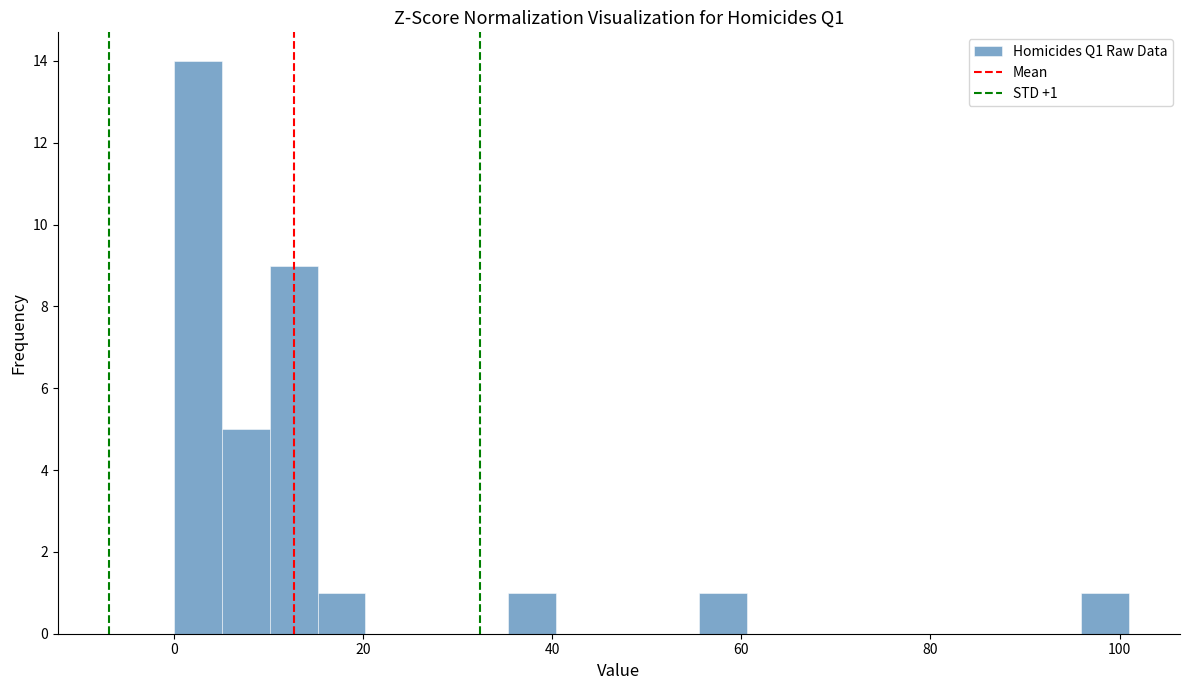

Read against the x-axis, roughly where is the centre of the tallest bar?

2